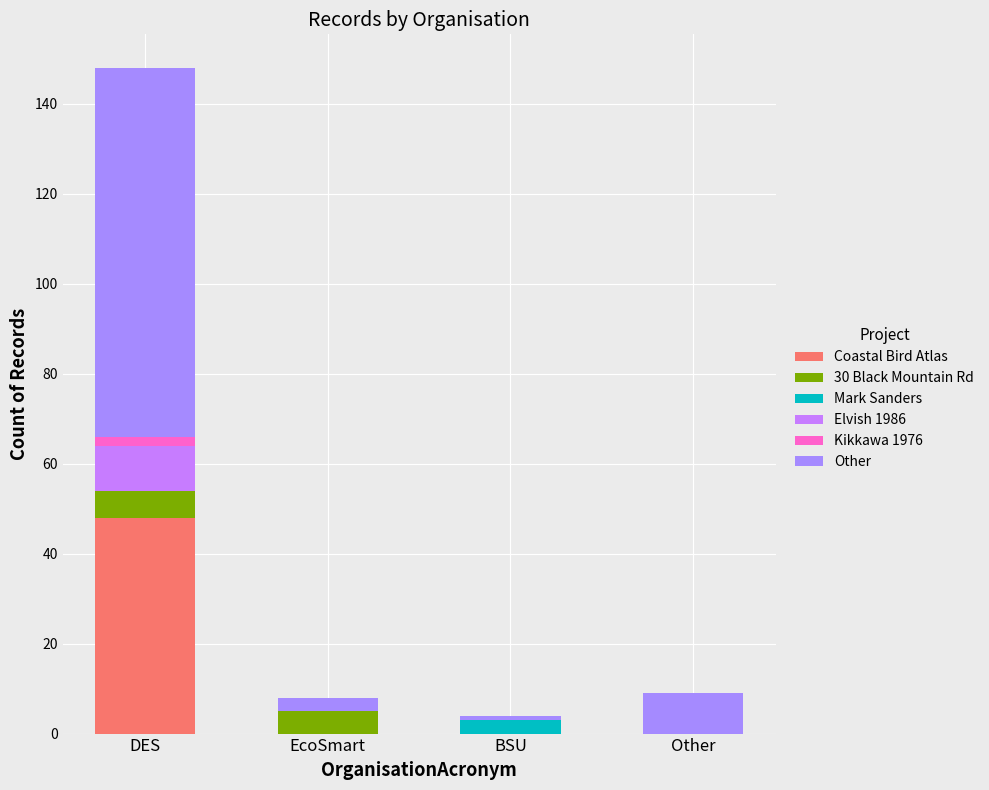

Which series has the largest total across all categories?

Other